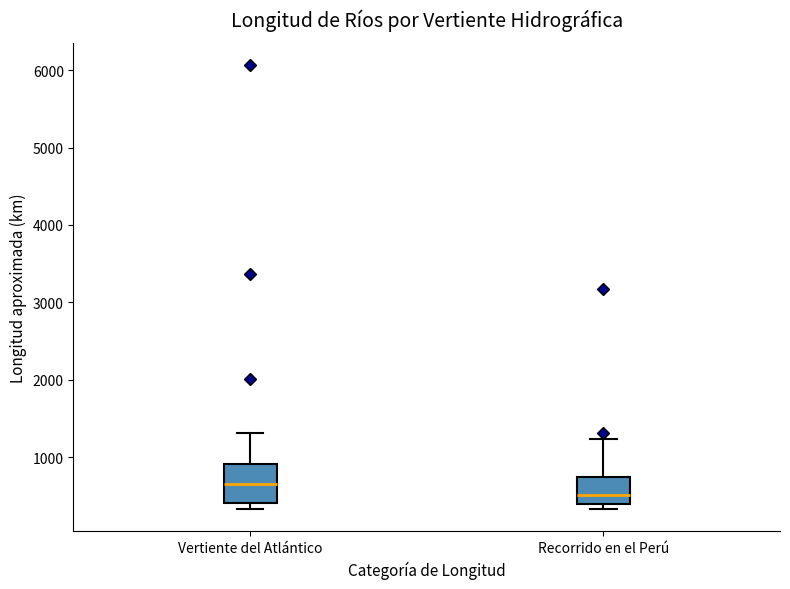

Comparing the boxes themselves (not the whiskers), which one is the tallest?

Vertiente del Atlántico